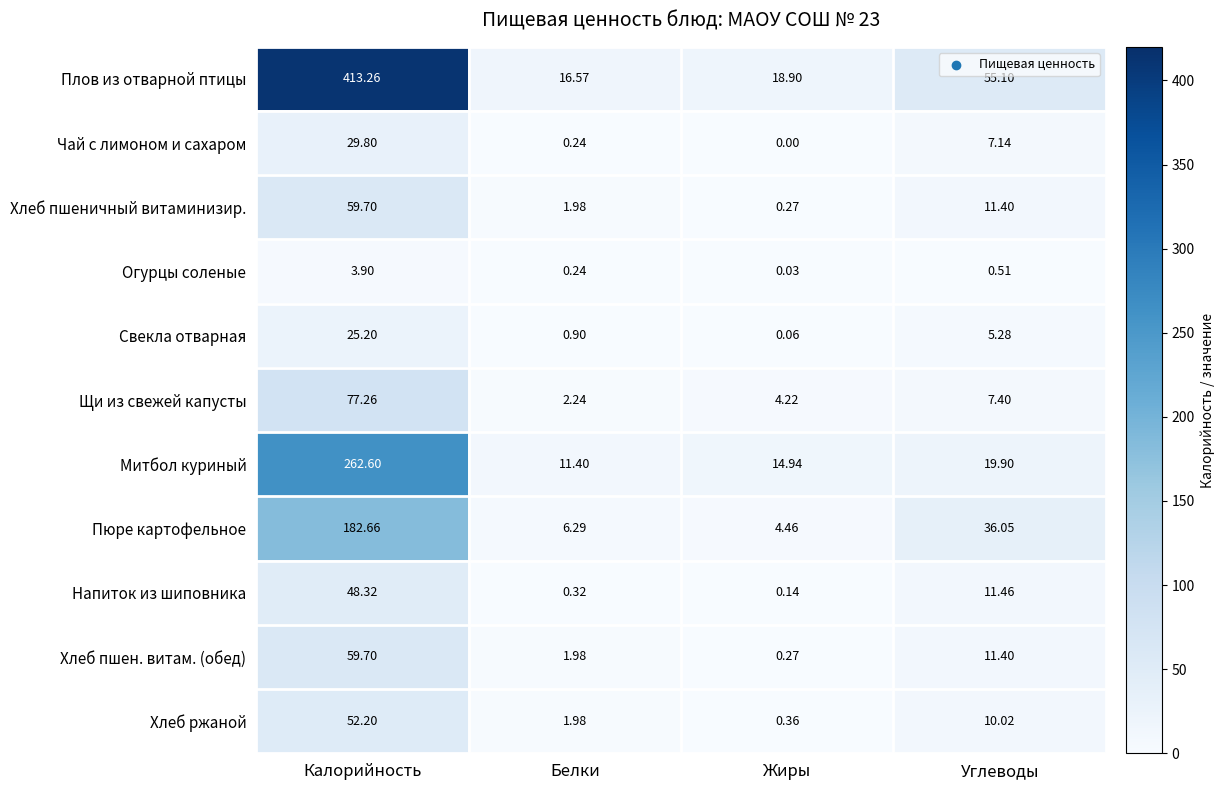

How many categories are shown in the chart?

4